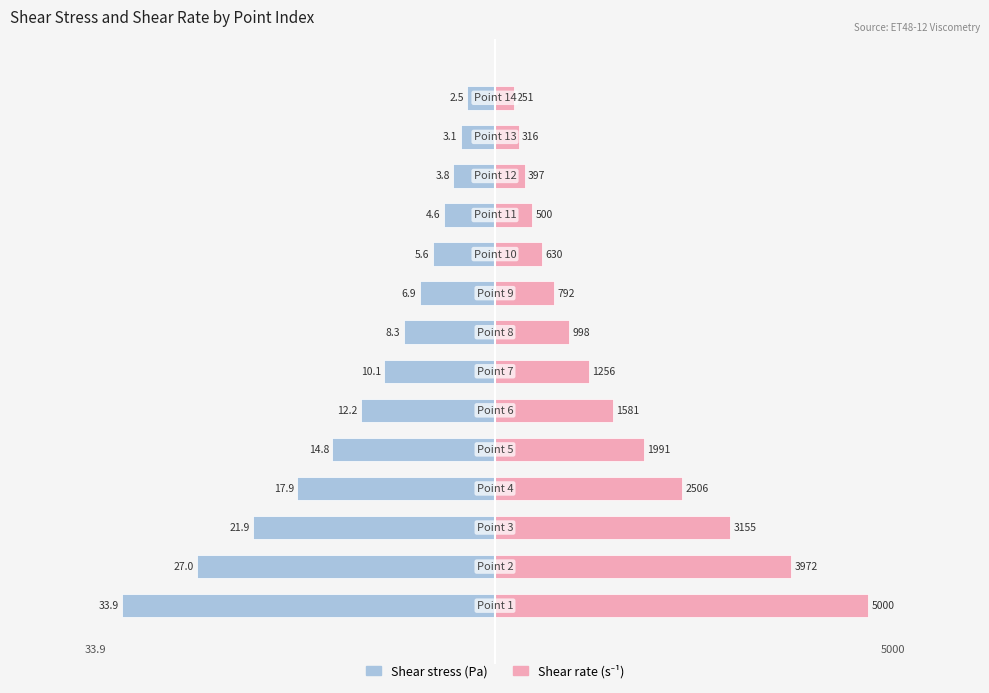

List the series in order of their overall mean, highest first.

Shear rate (s⁻¹), Shear stress (Pa)